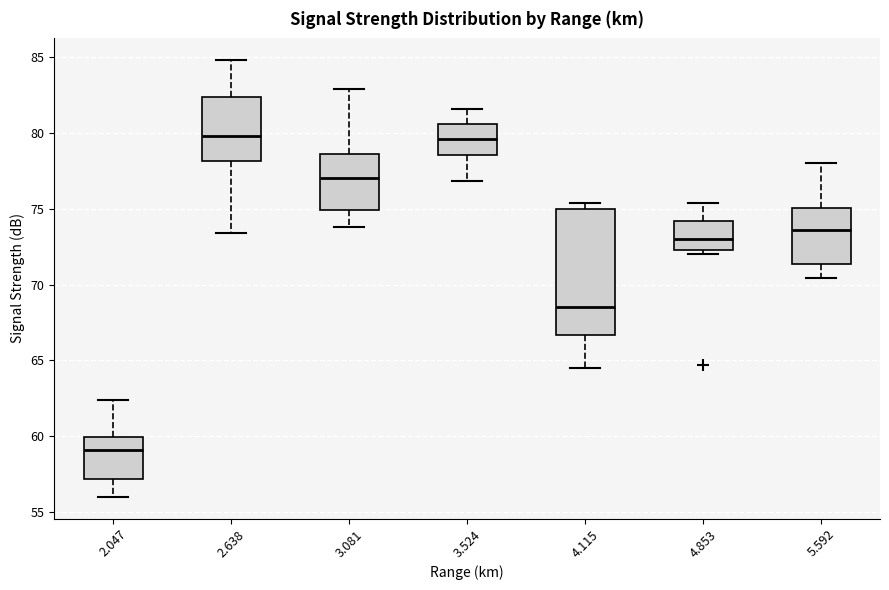

Reading left to right, read every box against the y-axis: the position of its median line, the range the box covers, and the ends of its whiskers. The values are not printed on the chart, so give them approximately, as read against the axis.

2.047: median 59.0, box 57.0 to 60.0, whiskers 56.0 to 62.5
2.638: median 80.0, box 78.0 to 82.5, whiskers 73.5 to 85.0
3.081: median 77.0, box 75.0 to 78.5, whiskers 74.0 to 83.0
3.524: median 79.5, box 78.5 to 80.5, whiskers 77.0 to 81.5
4.115: median 68.5, box 66.5 to 75.0, whiskers 64.5 to 75.5
4.853: median 73.0, box 72.5 to 74.0, whiskers 72.0 to 75.5
5.592: median 73.5, box 71.5 to 75.0, whiskers 70.5 to 78.0